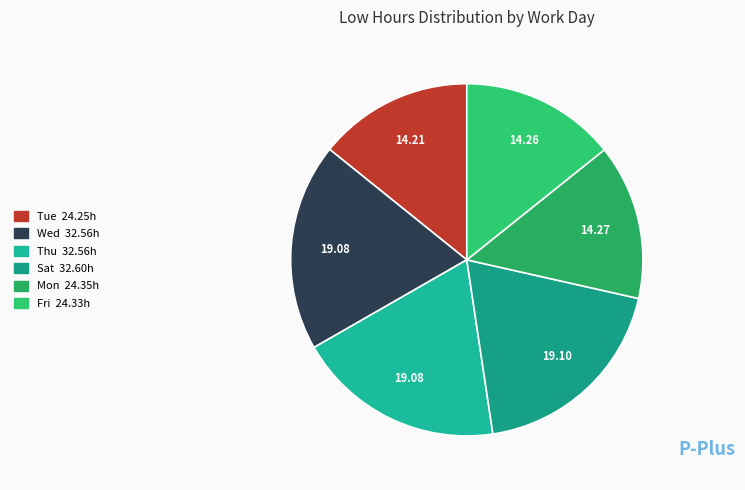

Count the number of slices in the pie.

6